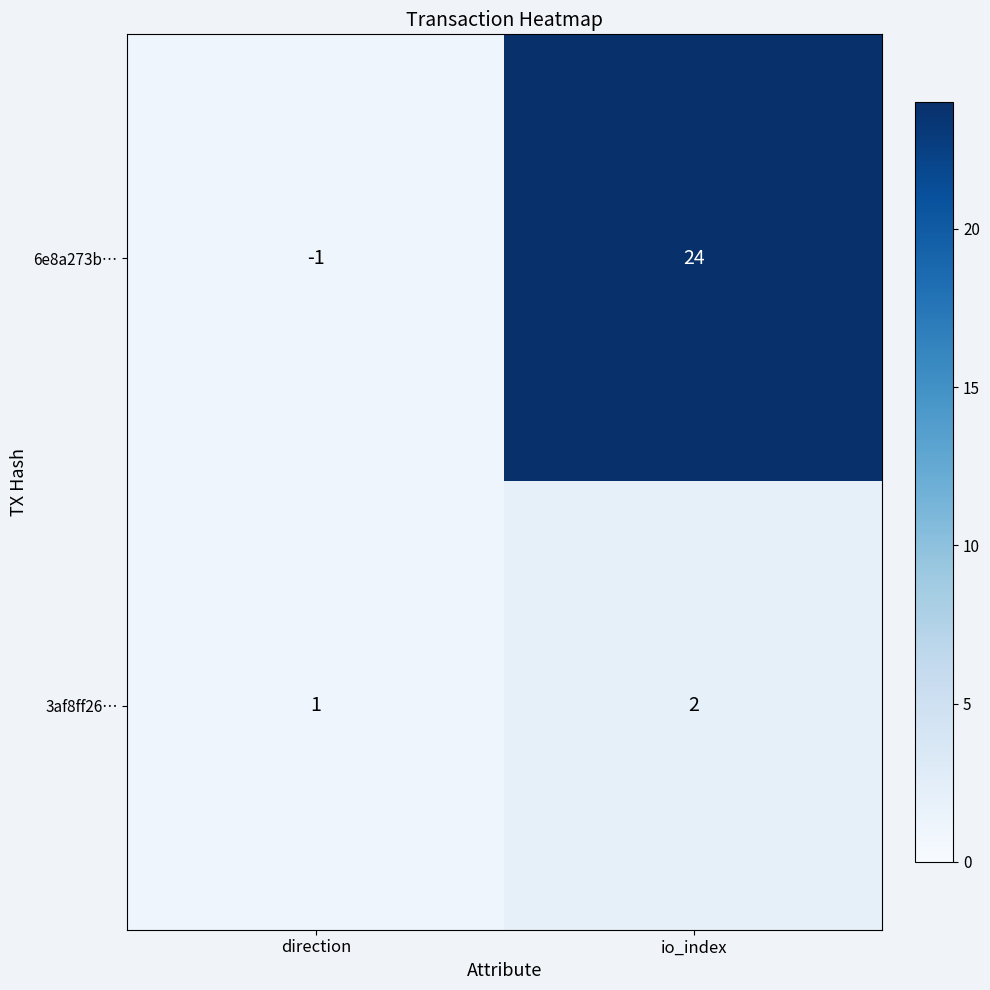

What is the difference between the maximum and minimum values in the 6e8a273b… series?

25